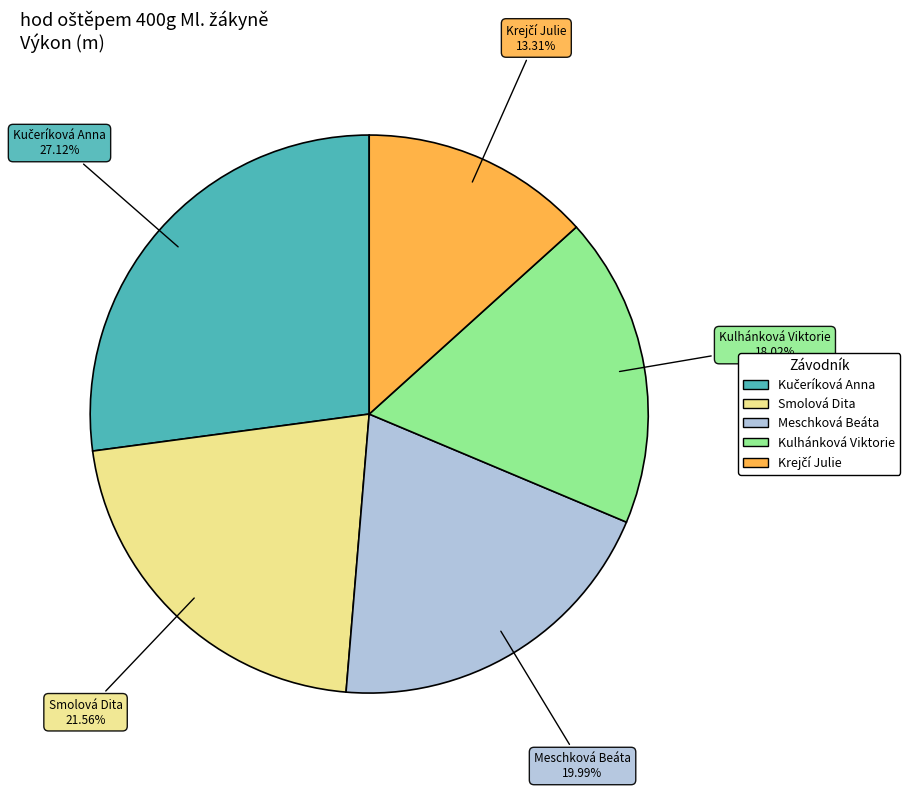

Is the sum of Kulhánková Viktorie and Meschková Beáta greater than half?

No